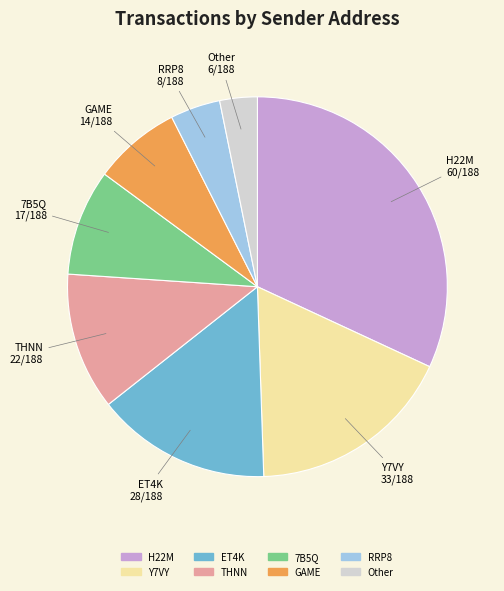

Is there any slice that represents more than half of the pie?

No